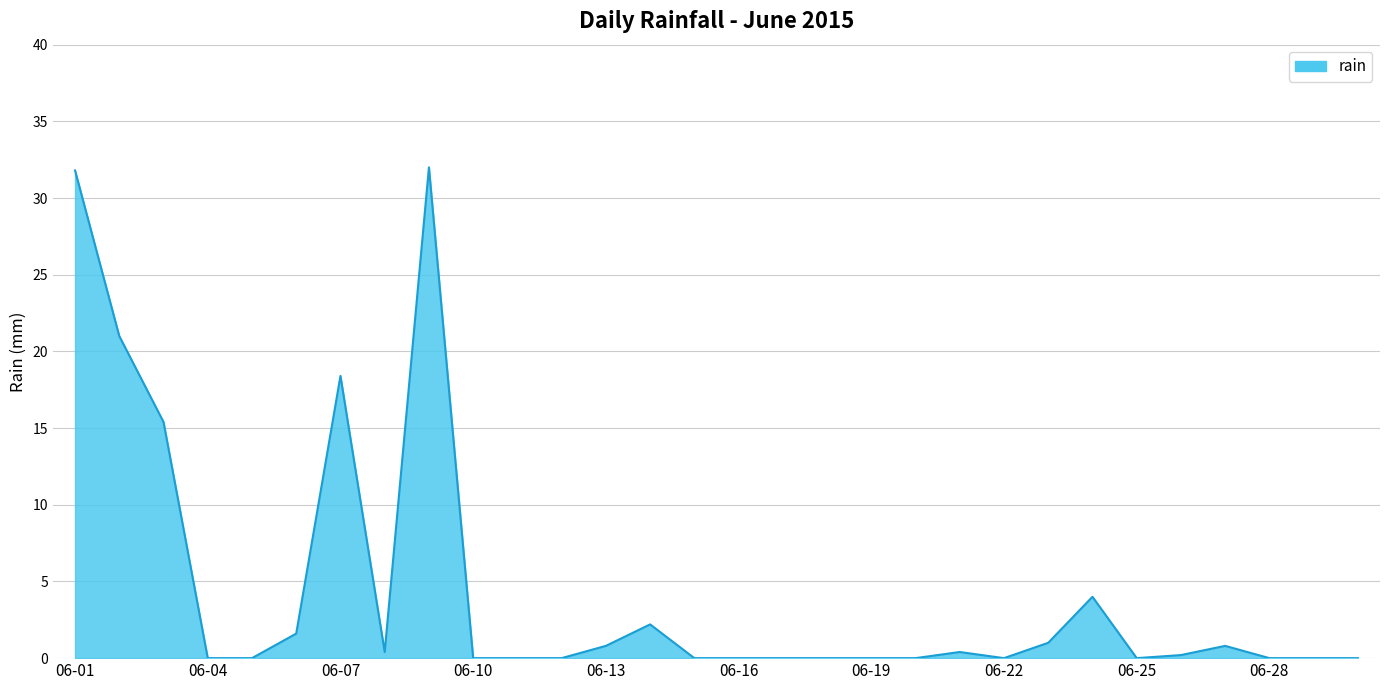

Count the number of categories in the chart.

30